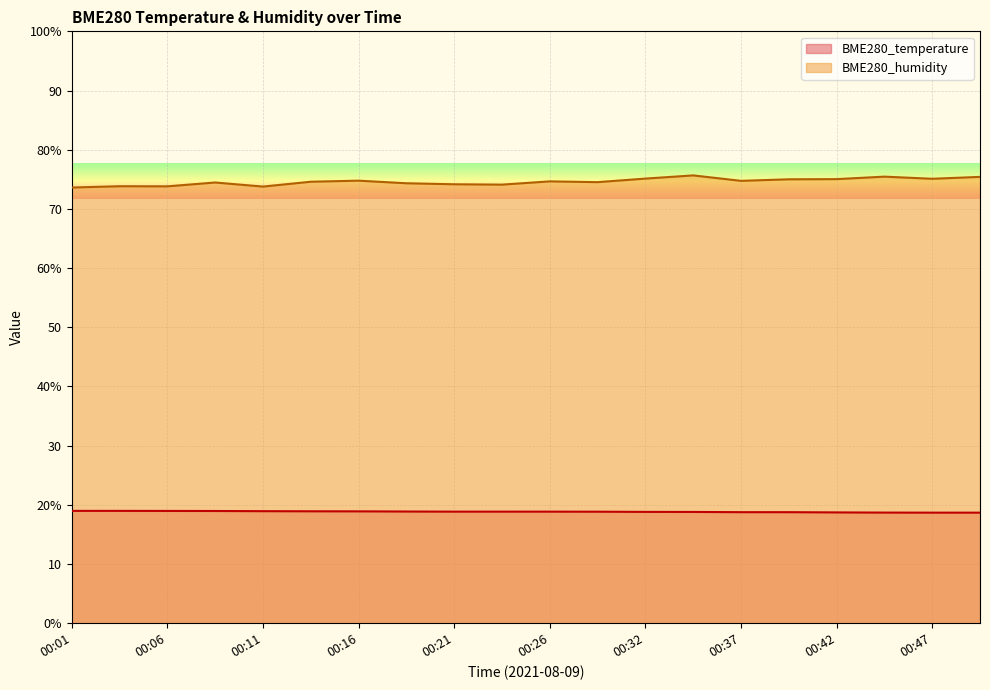

True or false: BME280_temperature and BME280_humidity cross at least once.

False